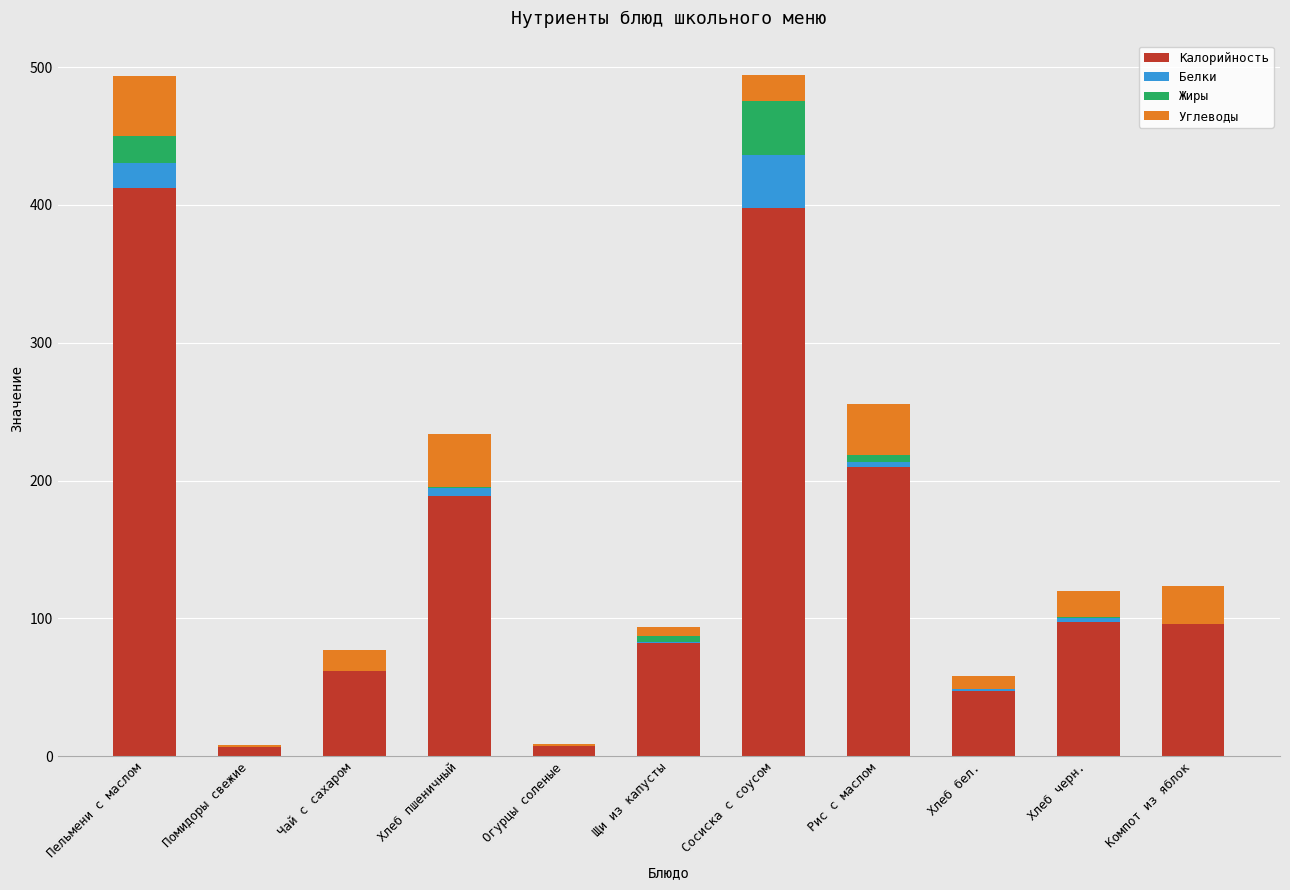

What is the total value across all series at Сосиска с соусом?

494.5